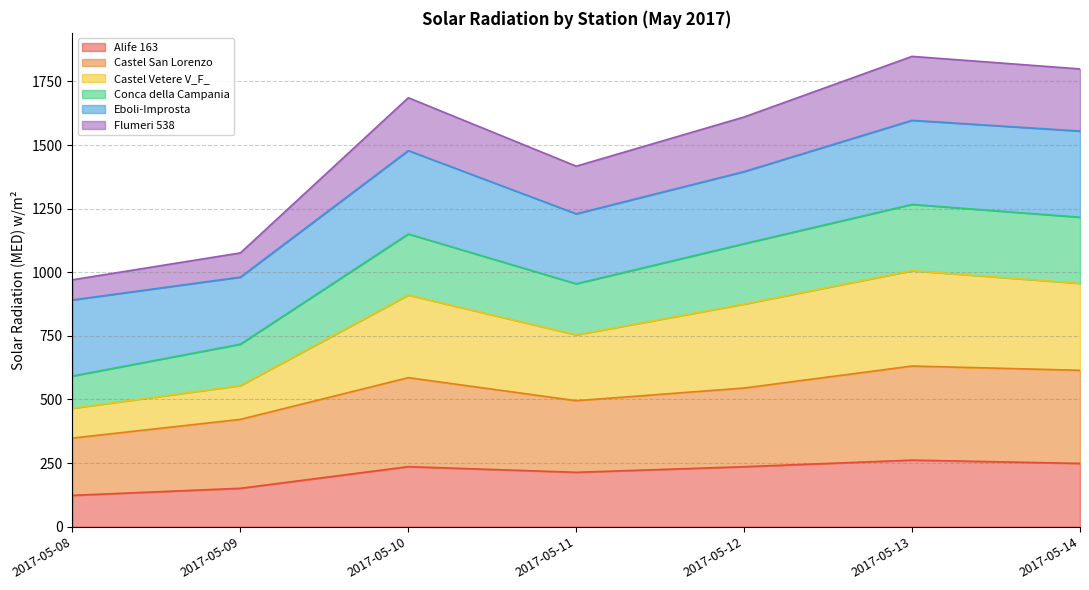

What is the total value across all series at 2017-05-08?

970.4